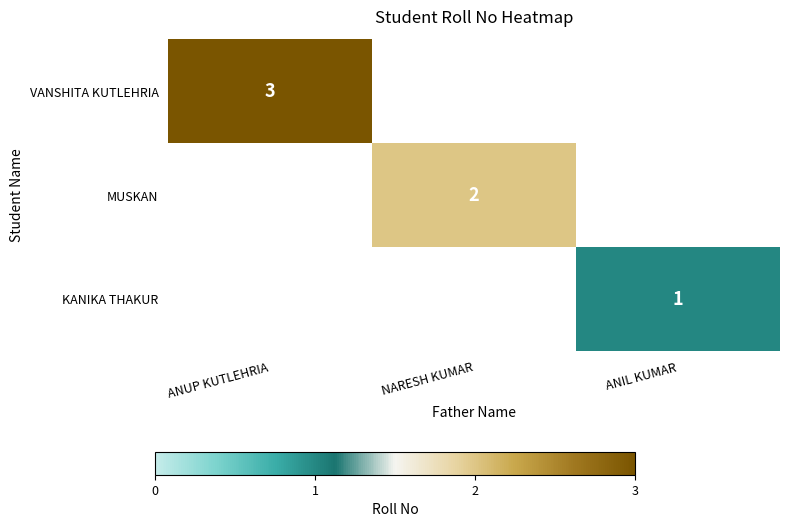

The MUSKAN series shows 2 at NARESH KUMAR. True or false?

True